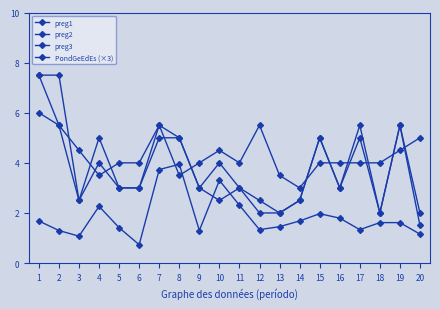

True or false: PondGeEdEs (×3) and preg3 intersect in this chart.

False